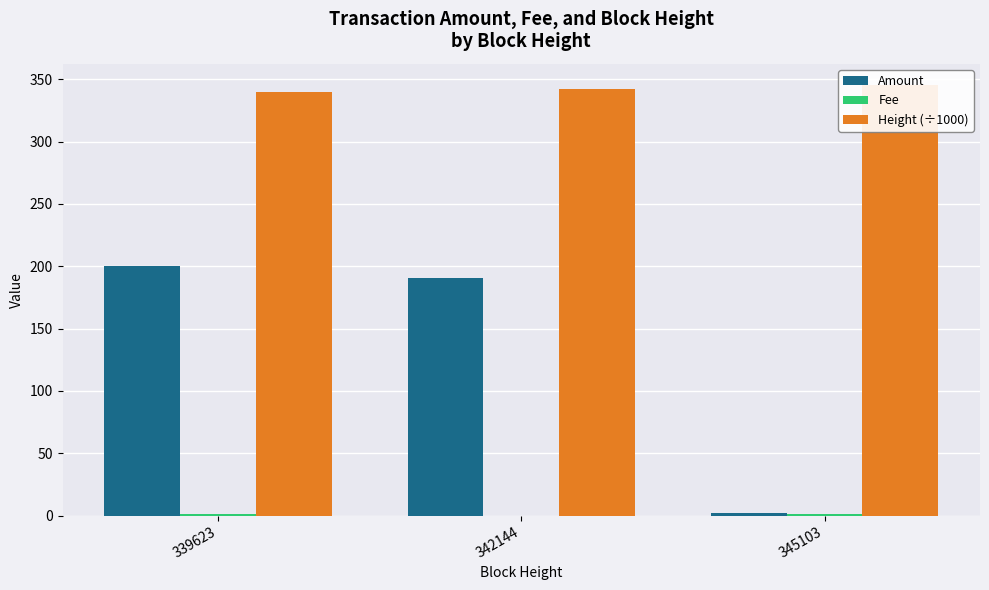

Between 339623 and 342144, which series saw the biggest shift?

Amount